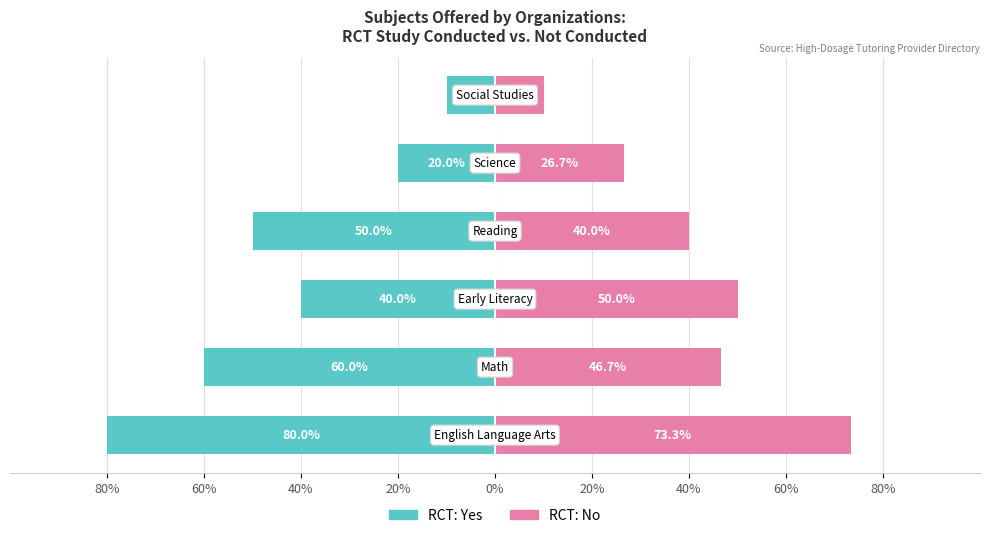

Reading left to right, list all the values displayed in this chart.

RCT: Yes: -80.0	-60.0	-40.0	-50.0	-20.0	-10.0
RCT: No: 73.3	46.7	50.0	40.0	26.7	10.0